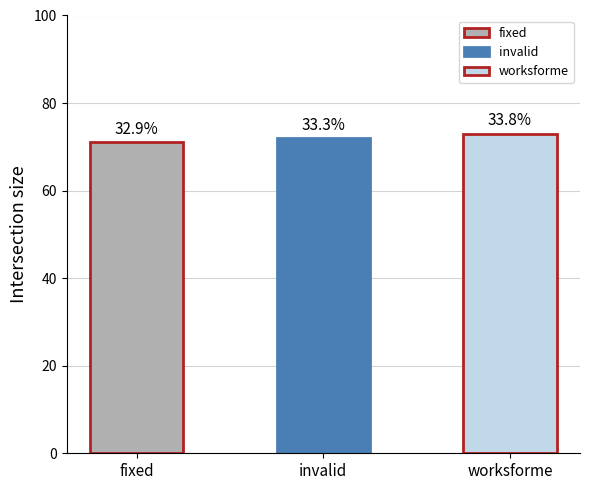

What is the approximate value at invalid?

72